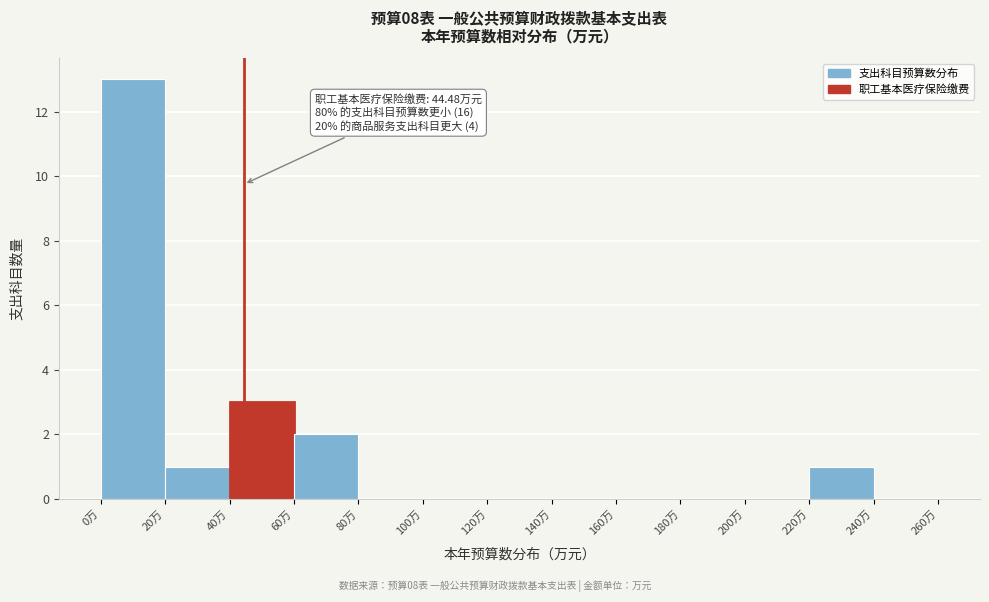

Which range on the x-axis has the tallest bar?

0 to 20